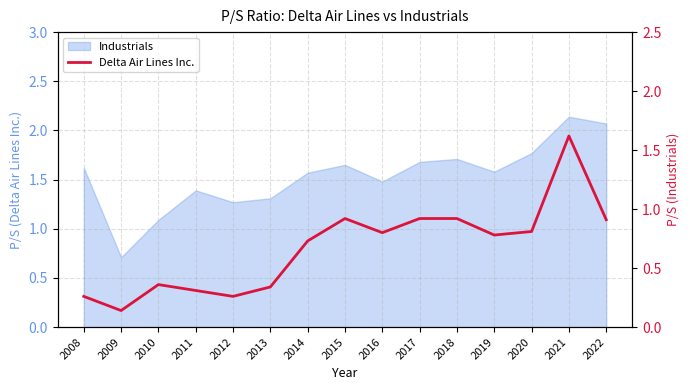

Read the value at 2015.

0.9